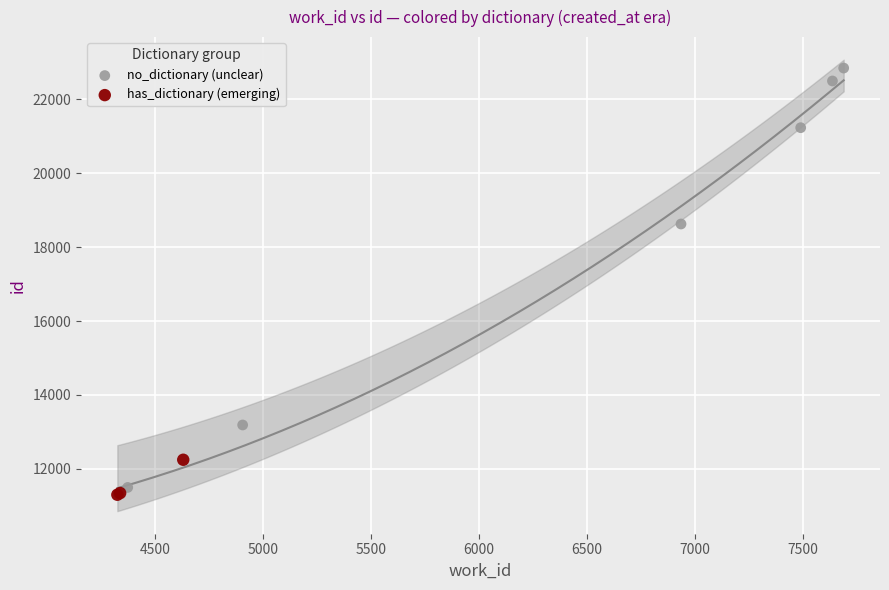

What are all the series names shown in the legend?

no_dictionary (unclear), has_dictionary (emerging)